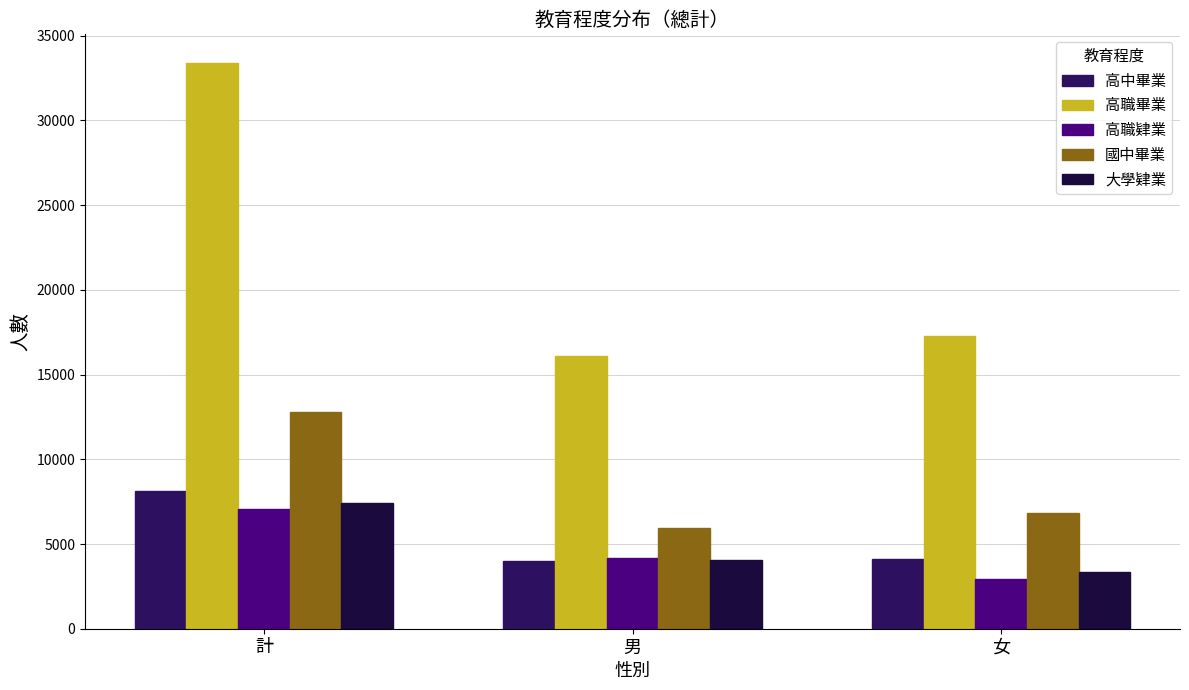

What is the label of the 1st bar from the left?

計